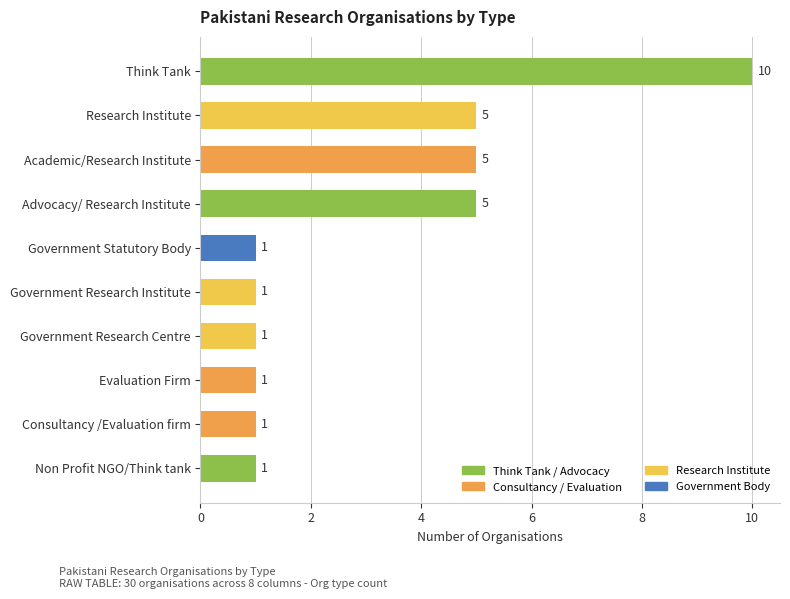

Is it true that the value at Academic/Research Institute is 5?

True